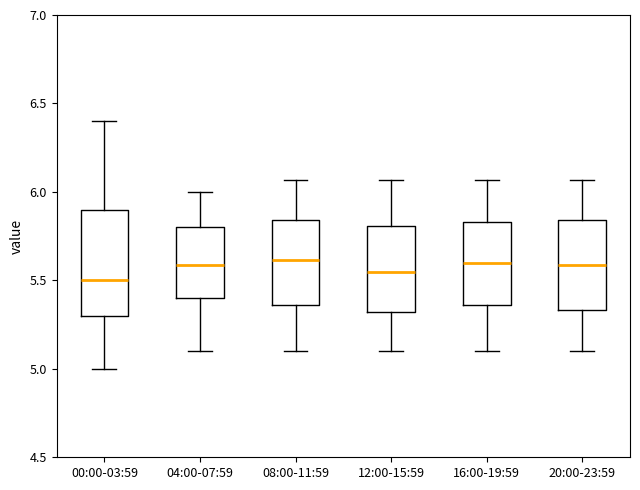

Which box is the tallest, from its lower edge to its upper edge?

00:00-03:59